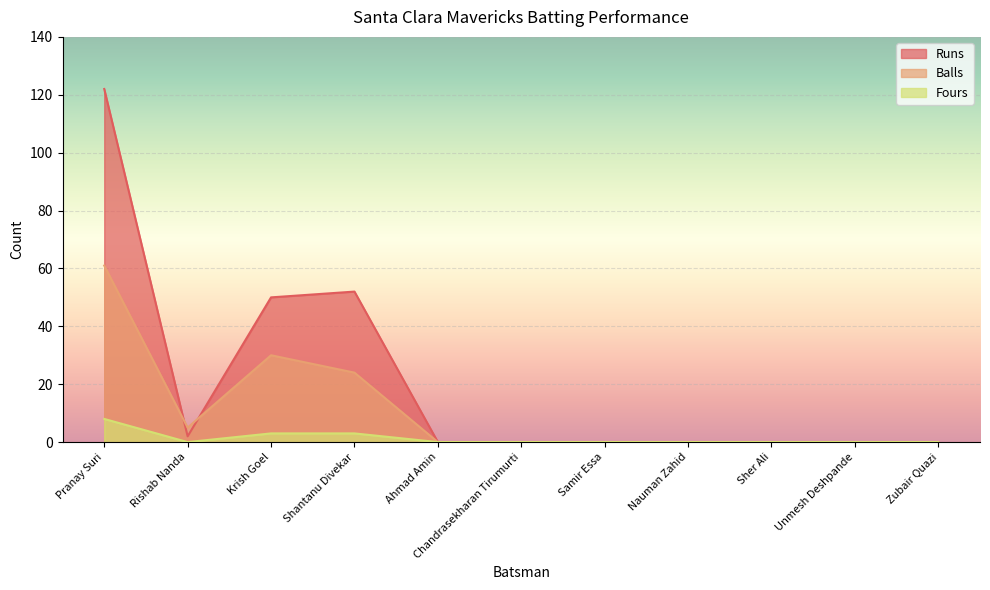

Rank the series at Shantanu Divekar from highest to lowest value.

Runs, Balls, Fours